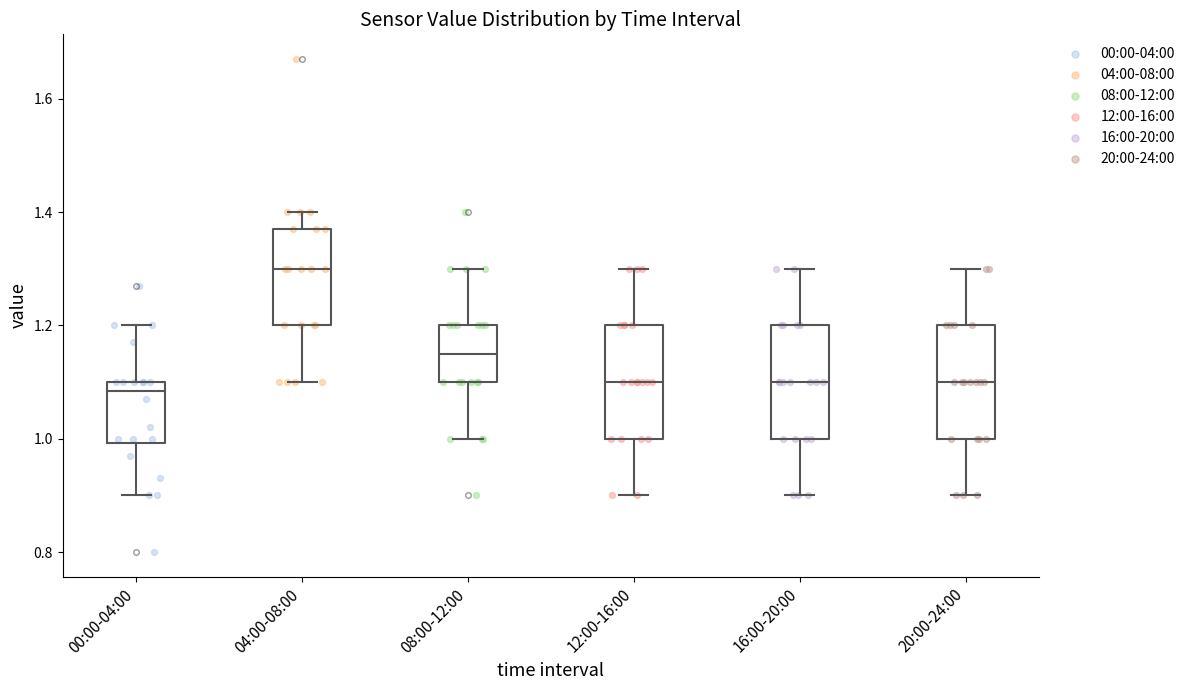

Reading left to right, read every box against the y-axis: the position of its median line, the range the box covers, and the ends of its whiskers. The values are not printed on the chart, so give them approximately, as read against the axis.

00:00-04:00: median 1.08, box 1.00 to 1.10, whiskers 0.90 to 1.20
04:00-08:00: median 1.30, box 1.20 to 1.38, whiskers 1.10 to 1.40
08:00-12:00: median 1.16, box 1.10 to 1.20, whiskers 1.00 to 1.30
12:00-16:00: median 1.10, box 1.00 to 1.20, whiskers 0.90 to 1.30
16:00-20:00: median 1.10, box 1.00 to 1.20, whiskers 0.90 to 1.30
20:00-24:00: median 1.10, box 1.00 to 1.20, whiskers 0.90 to 1.30